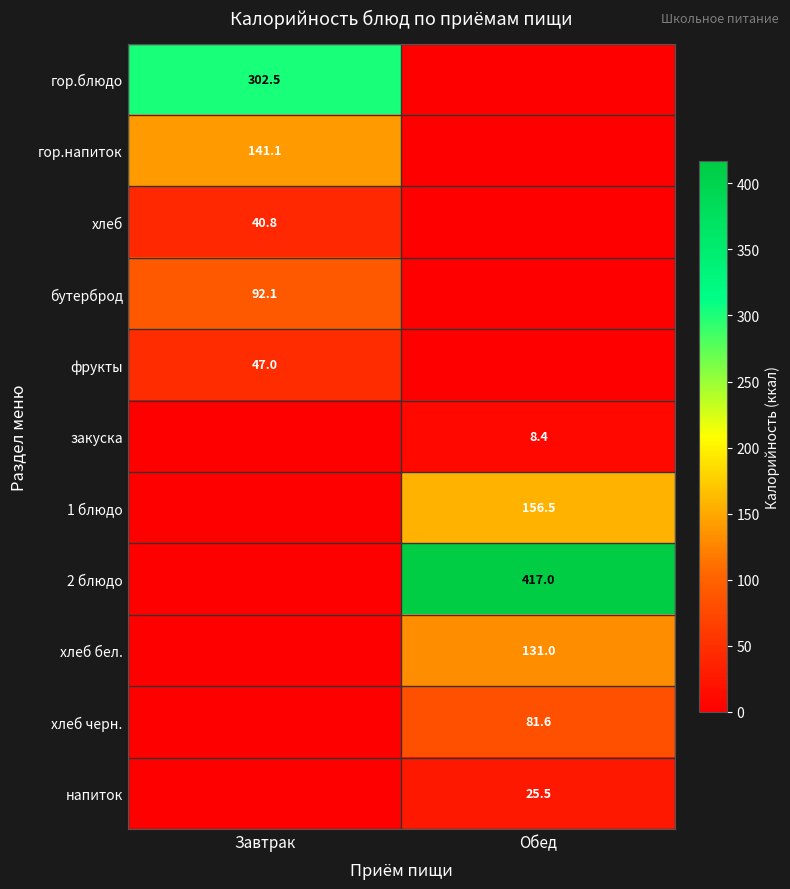

The гор.напиток series shows 62.9 at Завтрак. True or false?

False